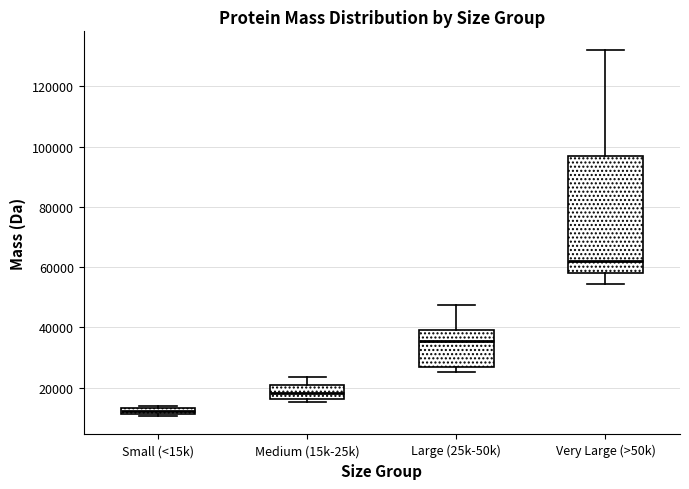

Which box is the tallest, from its lower edge to its upper edge?

Very Large (>50k)